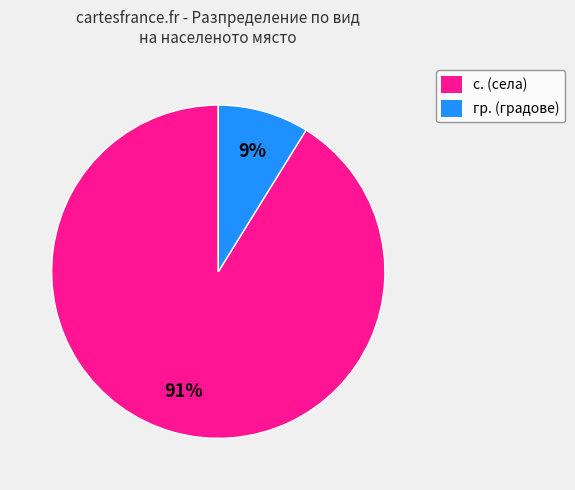

How many slices are in this pie chart?

2